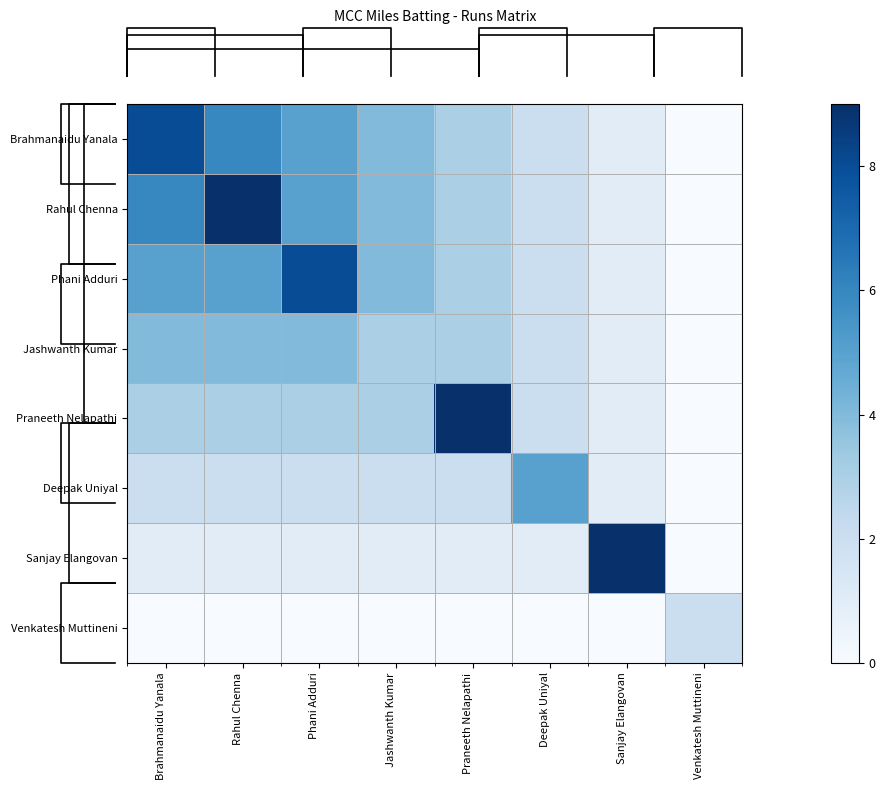

Reading left to right, what are all the values shown in this chart?

Brahmanaidu Yanala: Brahmanaidu Yanala=8	Rahul Chenna=6	Phani Adduri=5	Jashwanth Kumar=4	Praneeth Nelapathi=3	Deepak Uniyal=2	Sanjay Elangovan=1	Venkatesh Muttineni=0
Rahul Chenna: Brahmanaidu Yanala=6	Rahul Chenna=9	Phani Adduri=5	Jashwanth Kumar=4	Praneeth Nelapathi=3	Deepak Uniyal=2	Sanjay Elangovan=1	Venkatesh Muttineni=0
Phani Adduri: Brahmanaidu Yanala=5	Rahul Chenna=5	Phani Adduri=8	Jashwanth Kumar=4	Praneeth Nelapathi=3	Deepak Uniyal=2	Sanjay Elangovan=1	Venkatesh Muttineni=0
Jashwanth Kumar: Brahmanaidu Yanala=4	Rahul Chenna=4	Phani Adduri=4	Jashwanth Kumar=3	Praneeth Nelapathi=3	Deepak Uniyal=2	Sanjay Elangovan=1	Venkatesh Muttineni=0
Praneeth Nelapathi: Brahmanaidu Yanala=3	Rahul Chenna=3	Phani Adduri=3	Jashwanth Kumar=3	Praneeth Nelapathi=9	Deepak Uniyal=2	Sanjay Elangovan=1	Venkatesh Muttineni=0
Deepak Uniyal: Brahmanaidu Yanala=2	Rahul Chenna=2	Phani Adduri=2	Jashwanth Kumar=2	Praneeth Nelapathi=2	Deepak Uniyal=5	Sanjay Elangovan=1	Venkatesh Muttineni=0
Sanjay Elangovan: Brahmanaidu Yanala=1	Rahul Chenna=1	Phani Adduri=1	Jashwanth Kumar=1	Praneeth Nelapathi=1	Deepak Uniyal=1	Sanjay Elangovan=9	Venkatesh Muttineni=0
Venkatesh Muttineni: Brahmanaidu Yanala=0	Rahul Chenna=0	Phani Adduri=0	Jashwanth Kumar=0	Praneeth Nelapathi=0	Deepak Uniyal=0	Sanjay Elangovan=0	Venkatesh Muttineni=2